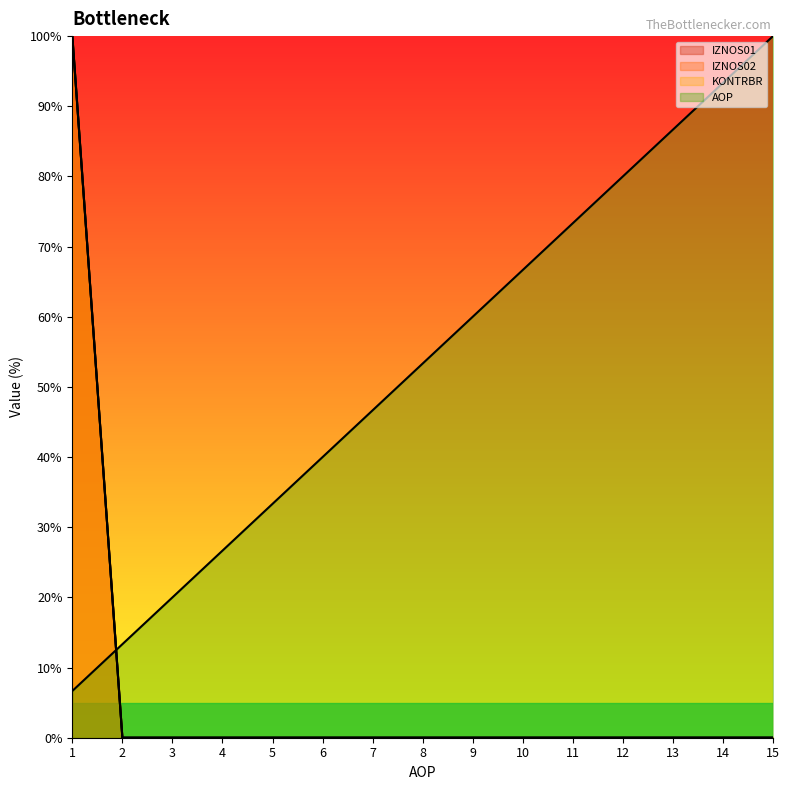

Reading left to right, what are all the values shown in this chart?

IZNOS01: 1=100.0	2=0.0	3=0.0	4=0.0	5=0.0	6=0.0	7=0.0	8=0.0	9=0.0	10=0.0	11=0.0	12=0.0	13=0.0	14=0.0	15=0.0
IZNOS02: 1=100.0	2=0.0	3=0.0	4=0.0	5=0.0	6=0.0	7=0.0	8=0.0	9=0.0	10=0.0	11=0.0	12=0.0	13=0.0	14=0.0	15=0.0
KONTRBR: 1=100.0	2=0.0	3=0.0	4=0.0	5=0.0	6=0.0	7=0.0	8=0.0	9=0.0	10=0.0	11=0.0	12=0.0	13=0.0	14=0.0	15=0.0
AOP: 1=6.7	2=13.3	3=20.0	4=26.7	5=33.3	6=40.0	7=46.7	8=53.3	9=60.0	10=66.7	11=73.3	12=80.0	13=86.7	14=93.3	15=100.0